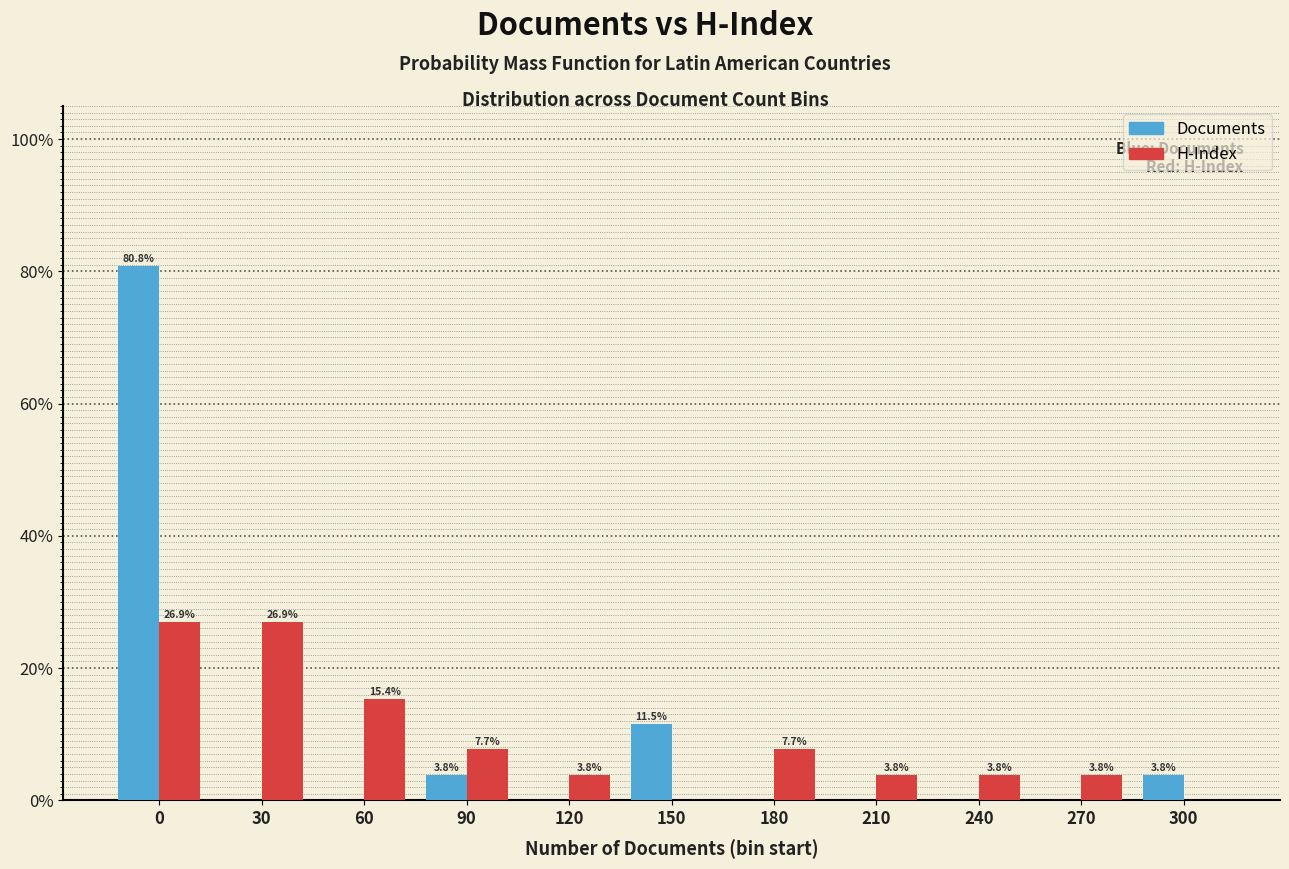

Reading left to right, what are all the values shown in this chart?

Documents: 0=80.8	30=0.0	60=0.0	90=3.8	120=0.0	150=11.5	180=0.0	210=0.0	240=0.0	270=0.0	300=3.8
H-Index: 0=26.9	30=26.9	60=15.4	90=7.7	120=3.8	150=0.0	180=7.7	210=3.8	240=3.8	270=3.8	300=0.0